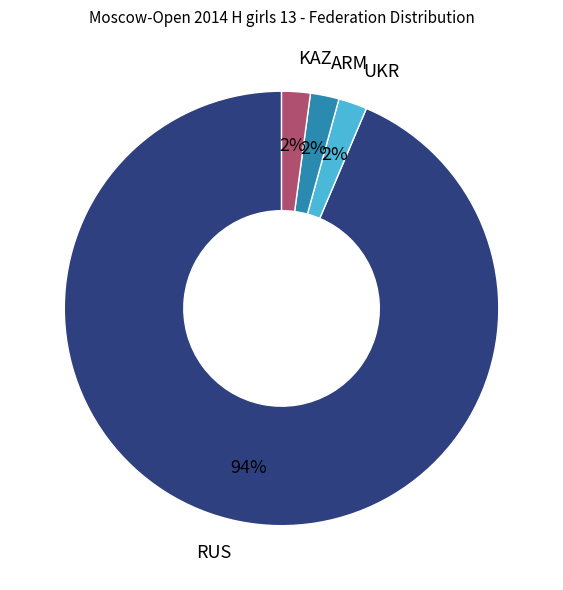

How many segments does this pie chart have?

4